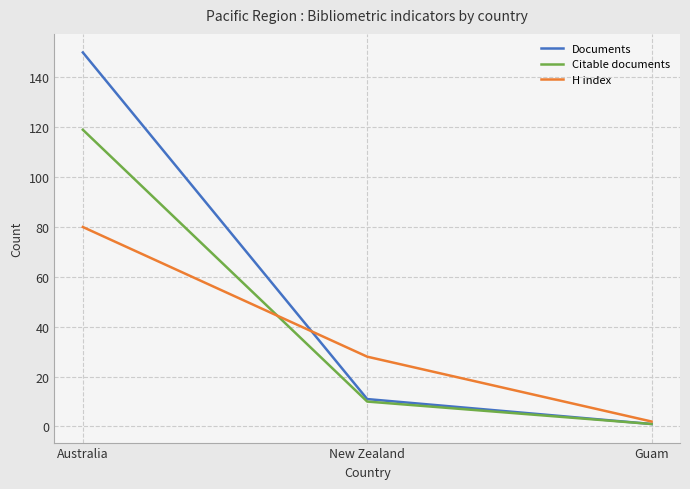

How many categories are shown in the chart?

3